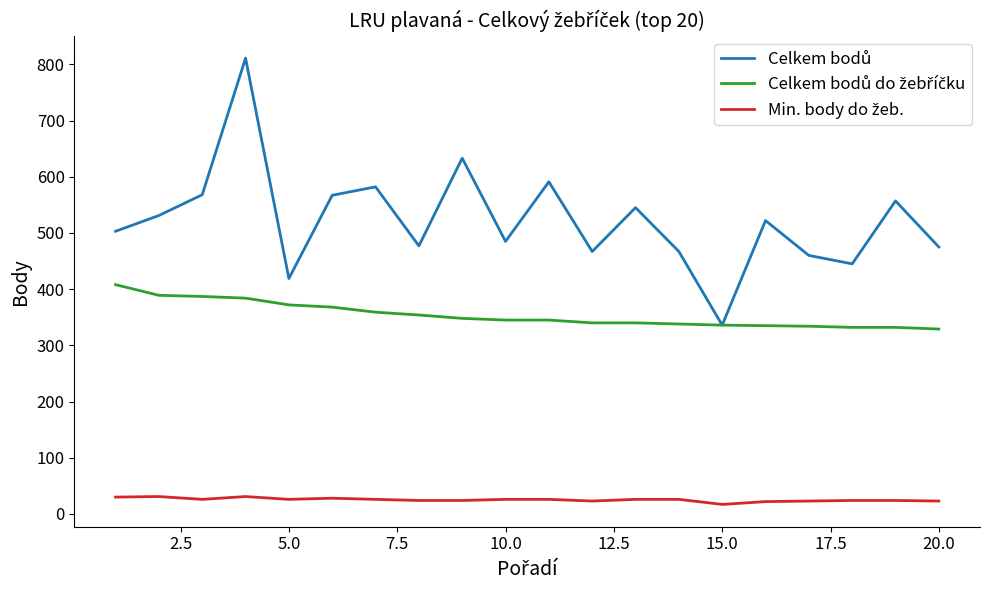

Count the number of data series in this chart.

3